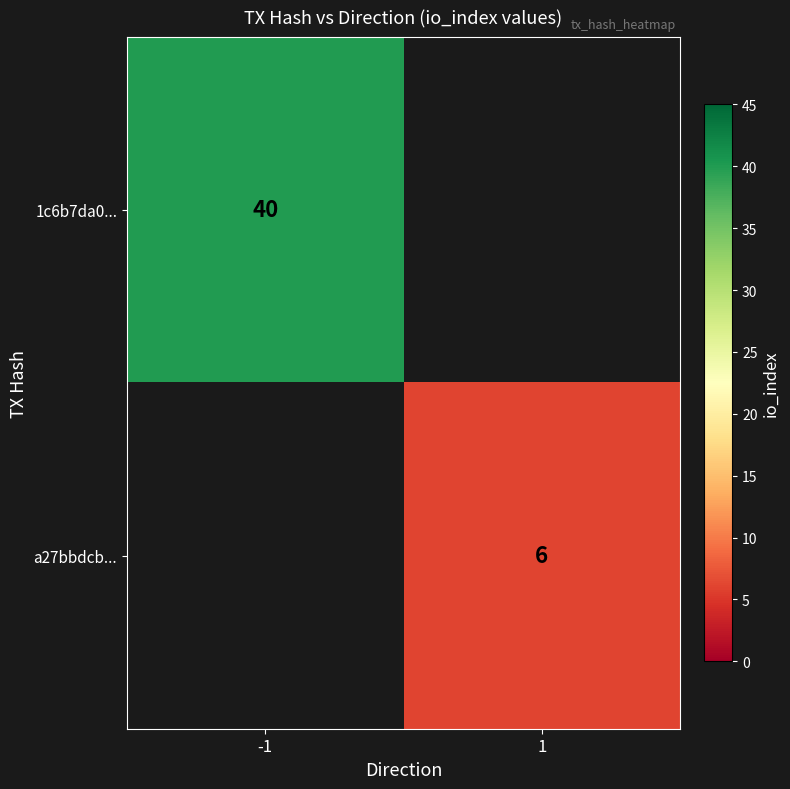

At which category does the chart reach its minimum across all series?

1